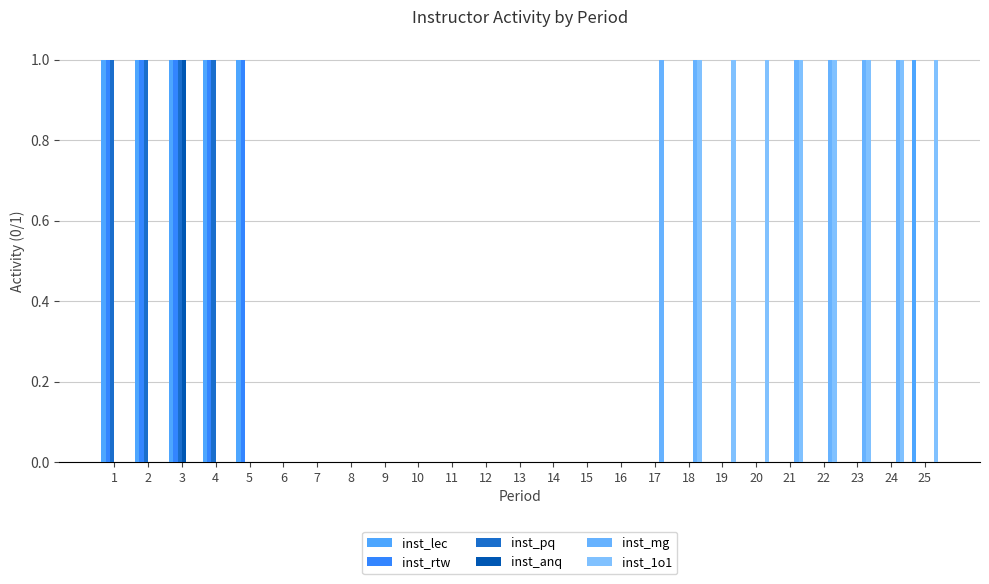

Is the value of inst_1o1 at 18 greater than the value of inst_anq at 12?

Yes